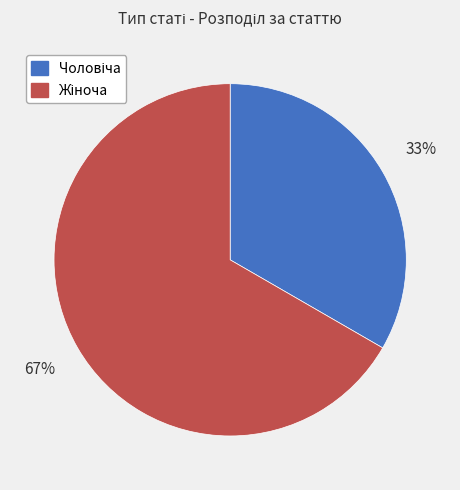

Is there any slice that represents more than half of the pie?

Yes